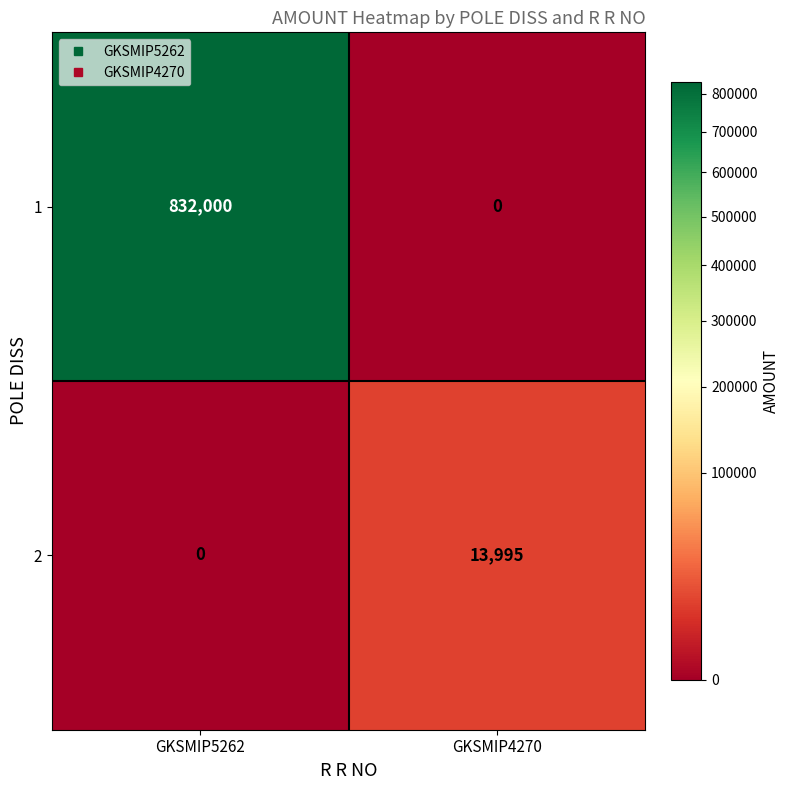

What is the total value across all series at GKSMIP4270?

13995